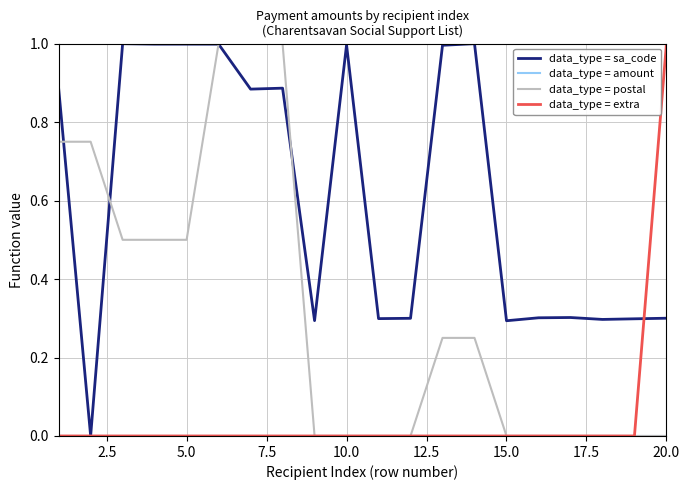

In data_type = sa_code, how many points are higher than both neighbors (excluding endpoints)?

6